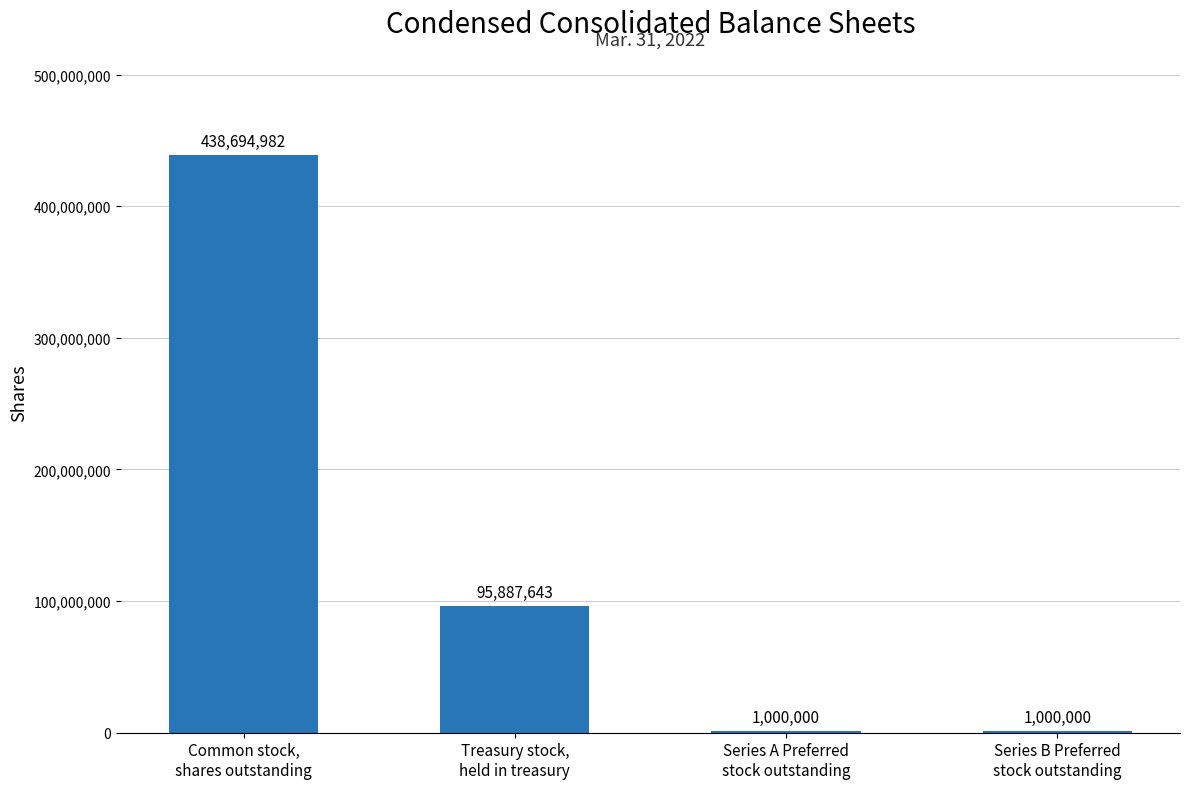

Count the number of categories in the chart.

4